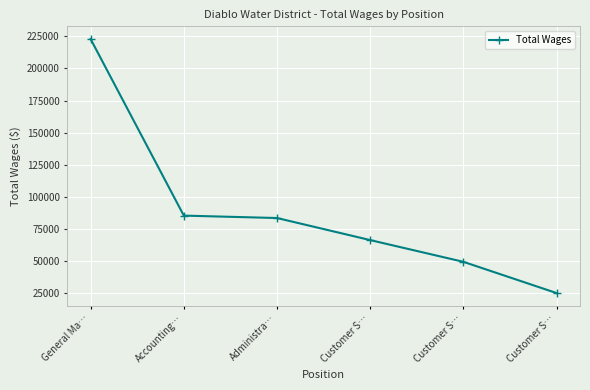

What is the ratio of the value at Customer S… to the value at Customer S…?

2.6